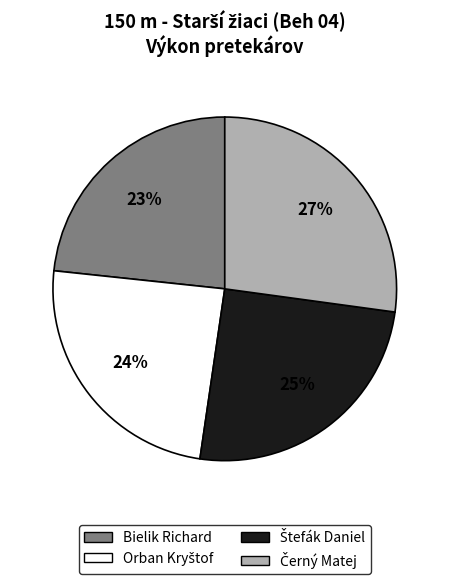

Which category has the smallest portion of the pie?

Bielik Richard